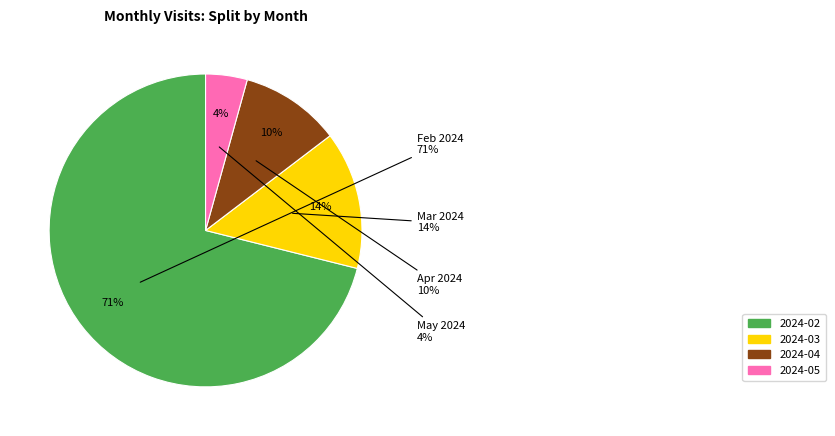

Is there a majority slice in this chart?

Yes